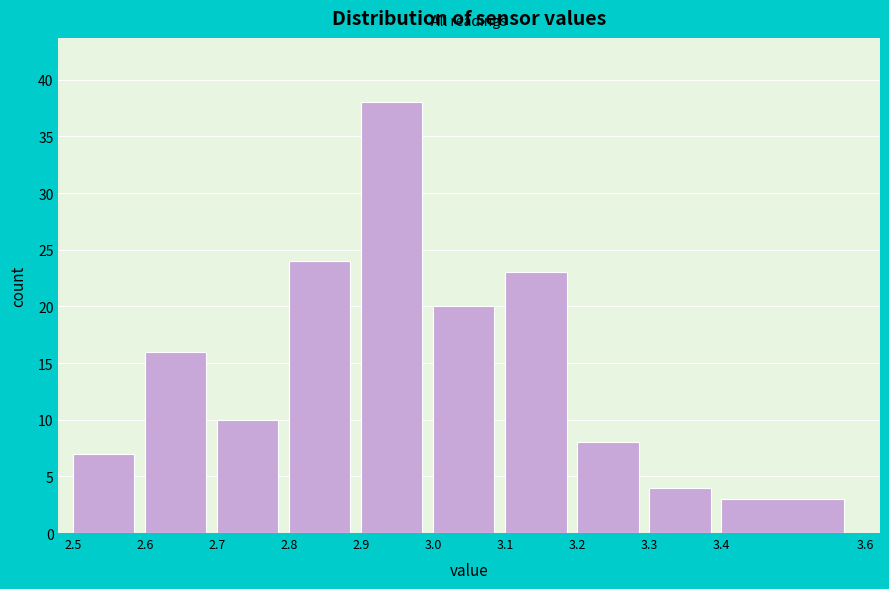

Over which range of the x-axis is the bar tallest?

2.9 to 3.0